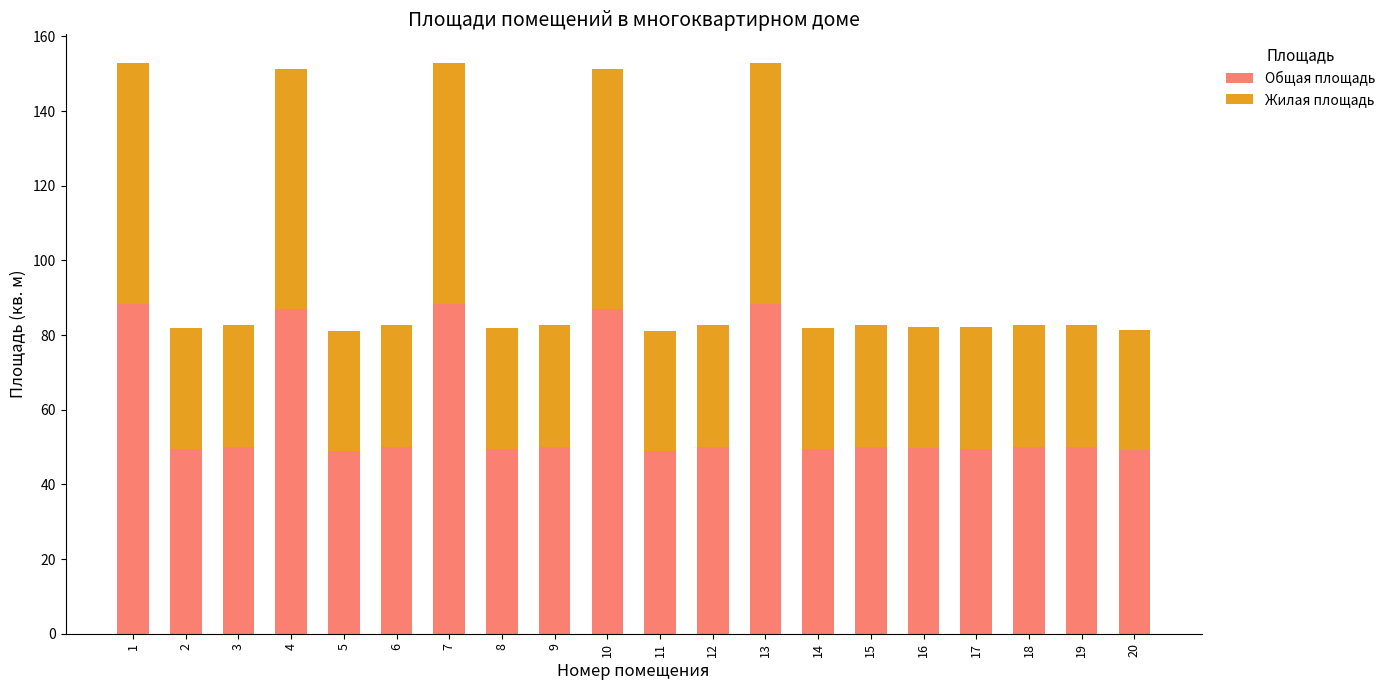

What is the sum of the Общая площадь values at 15 and 14?

99.7